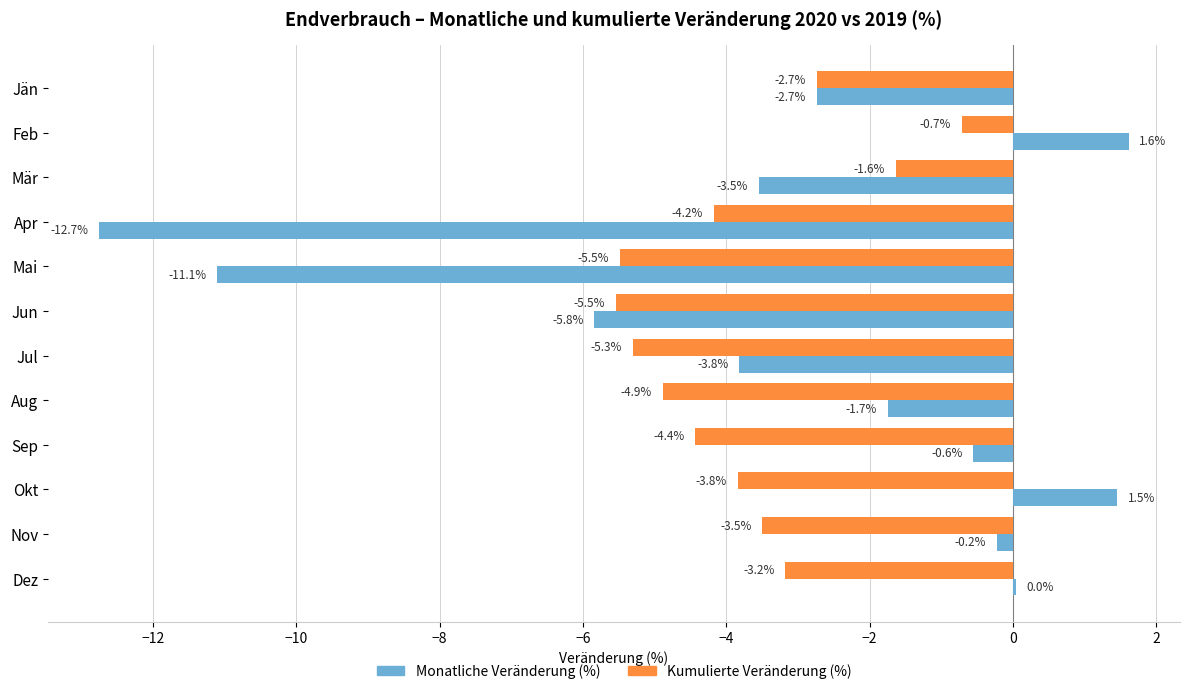

Between Apr and Aug, which series saw the biggest shift?

Monatliche Veränderung (%)